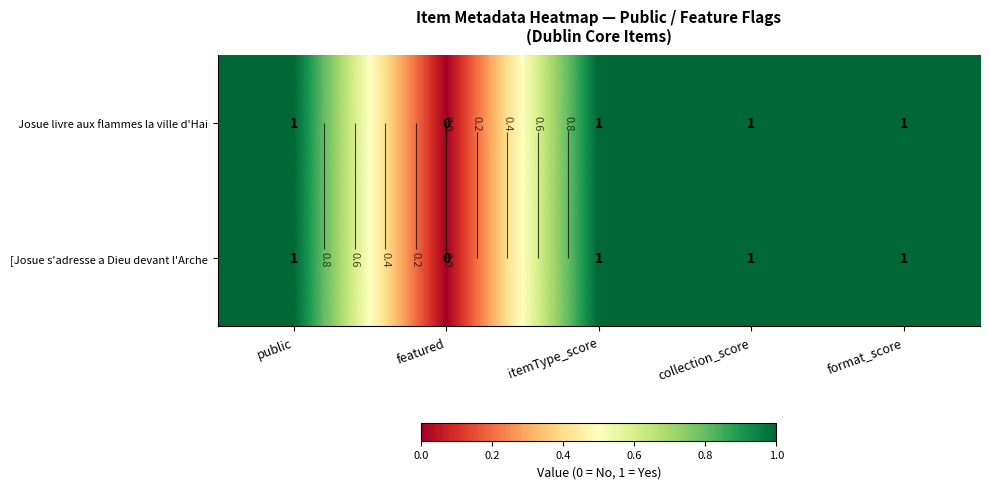

How many distinct data groups are displayed?

2